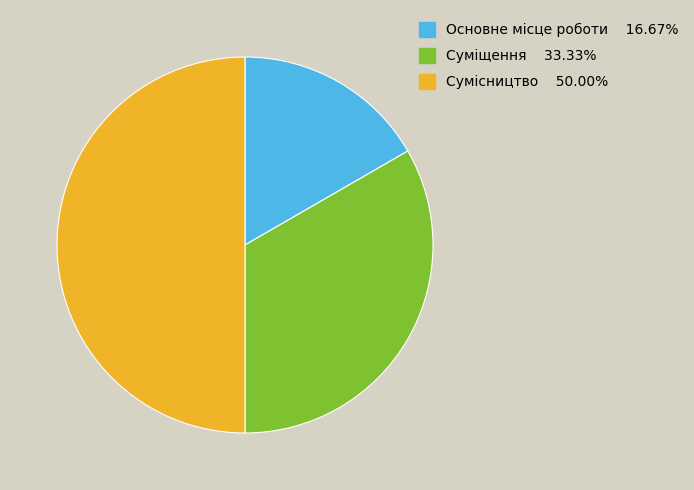

Between Суміщення and Сумісництво, which is larger?

Сумісництво